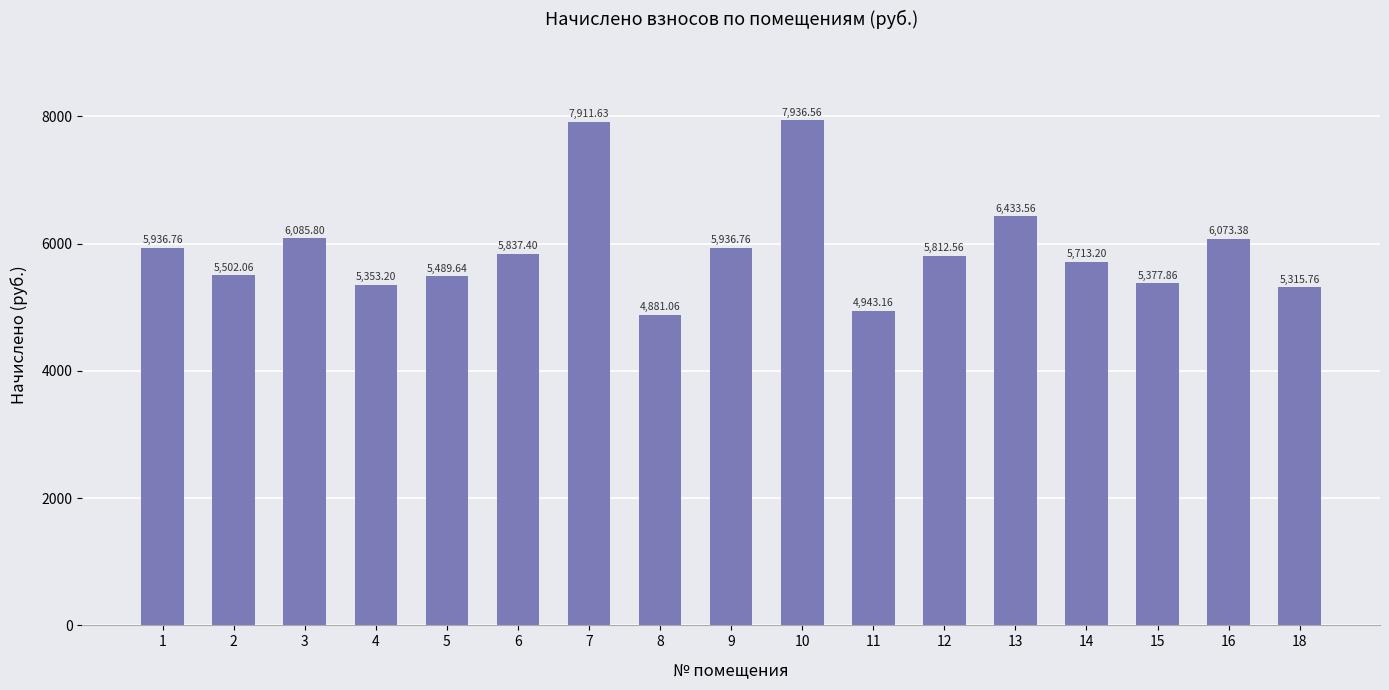

Does the chart contain stacked bars?

No